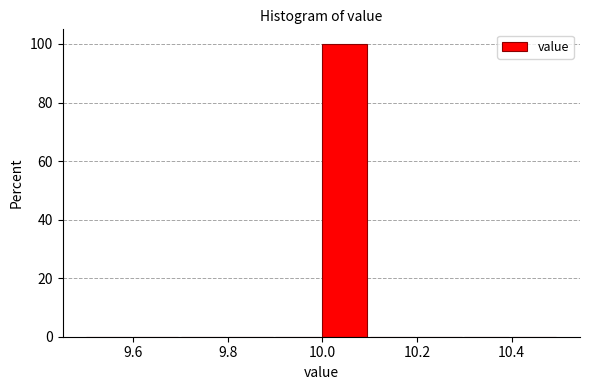

Which range on the x-axis has the tallest bar?

10.0 to 10.1